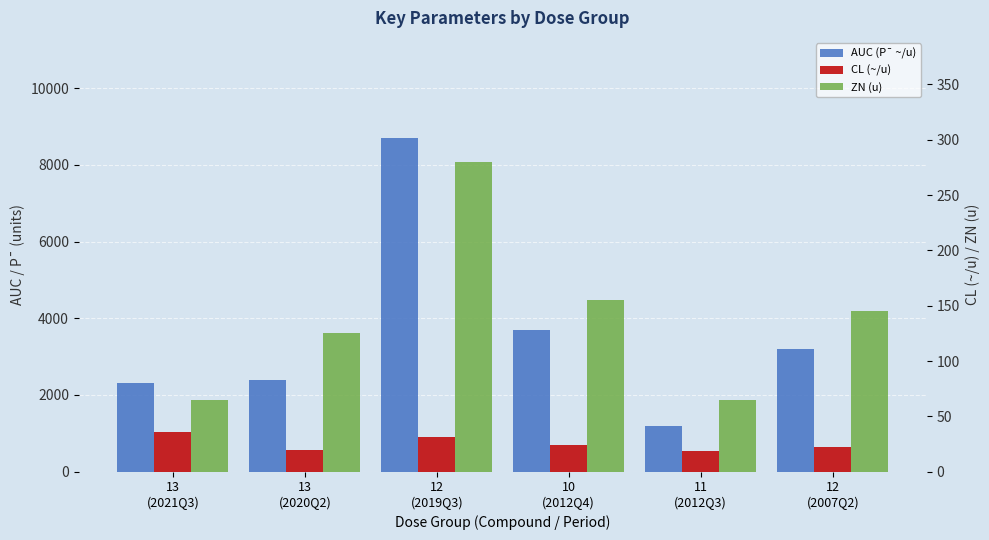

What is the sum of the CL (~/u) values at 13
(2021Q3) and 12
(2019Q3)?

66.5